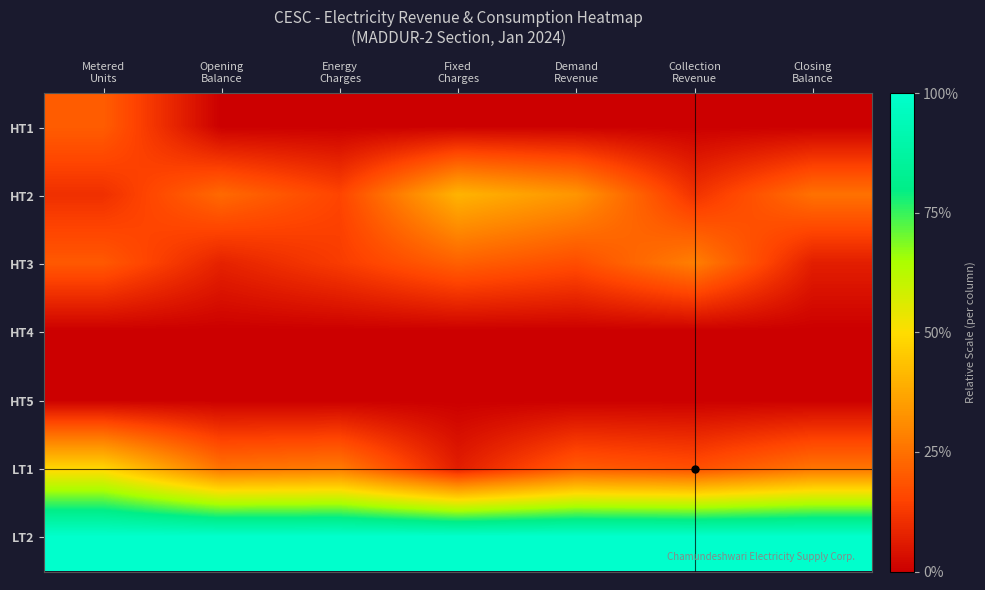

How many categories are shown in the chart?

7